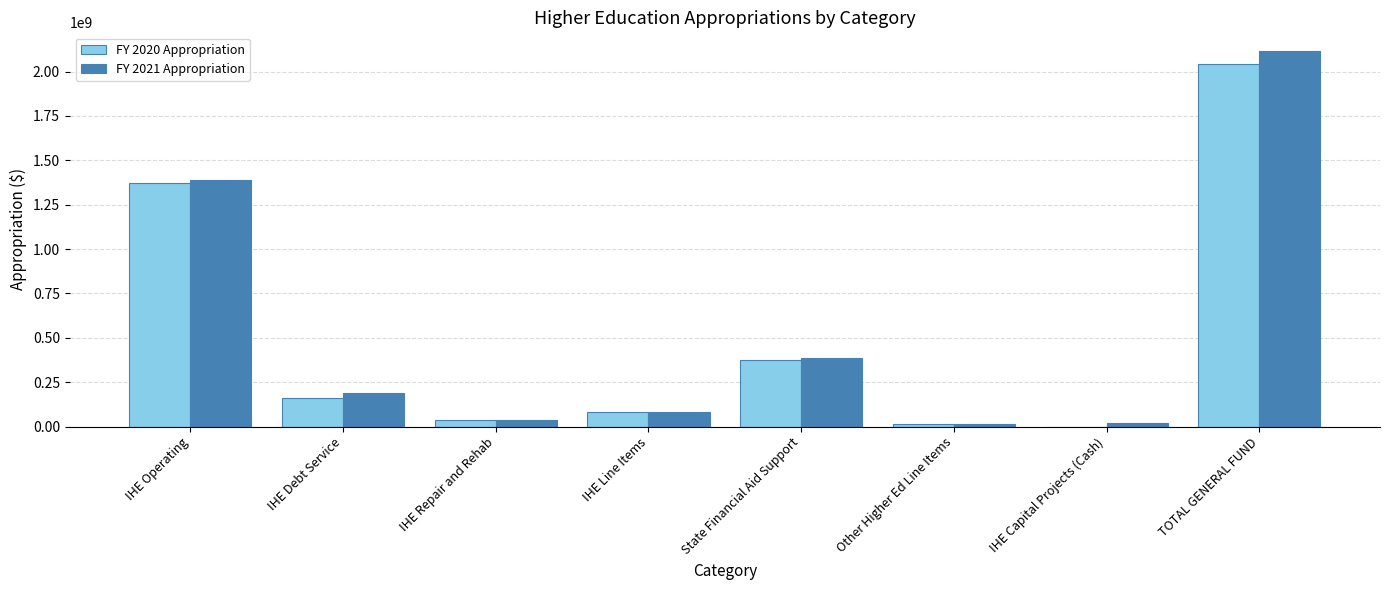

What is the average value of the FY 2020 Appropriation series?

510340540